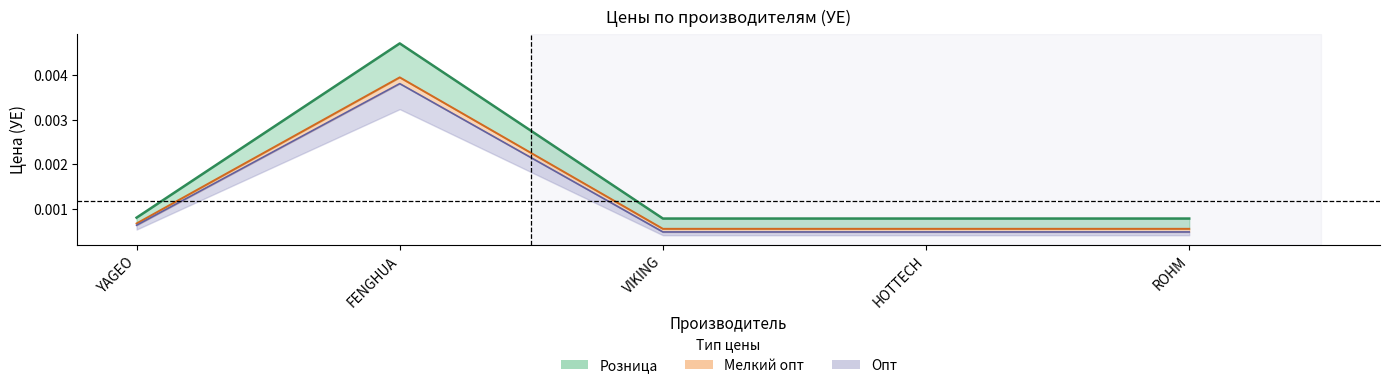

At which category is the sum across all series the highest?

FENGHUA